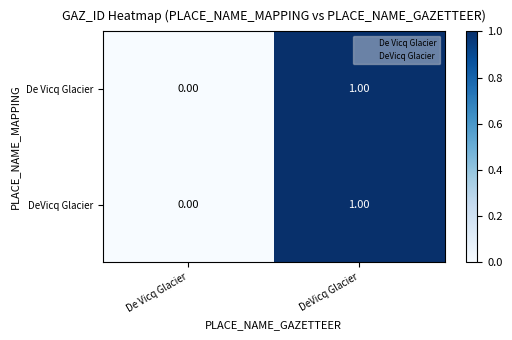

Rank the categories by DeVicq Glacier value from lowest to highest.

De Vicq Glacier, DeVicq Glacier